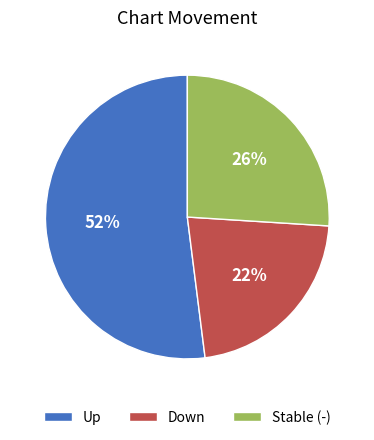

Which slice is the smallest?

Down